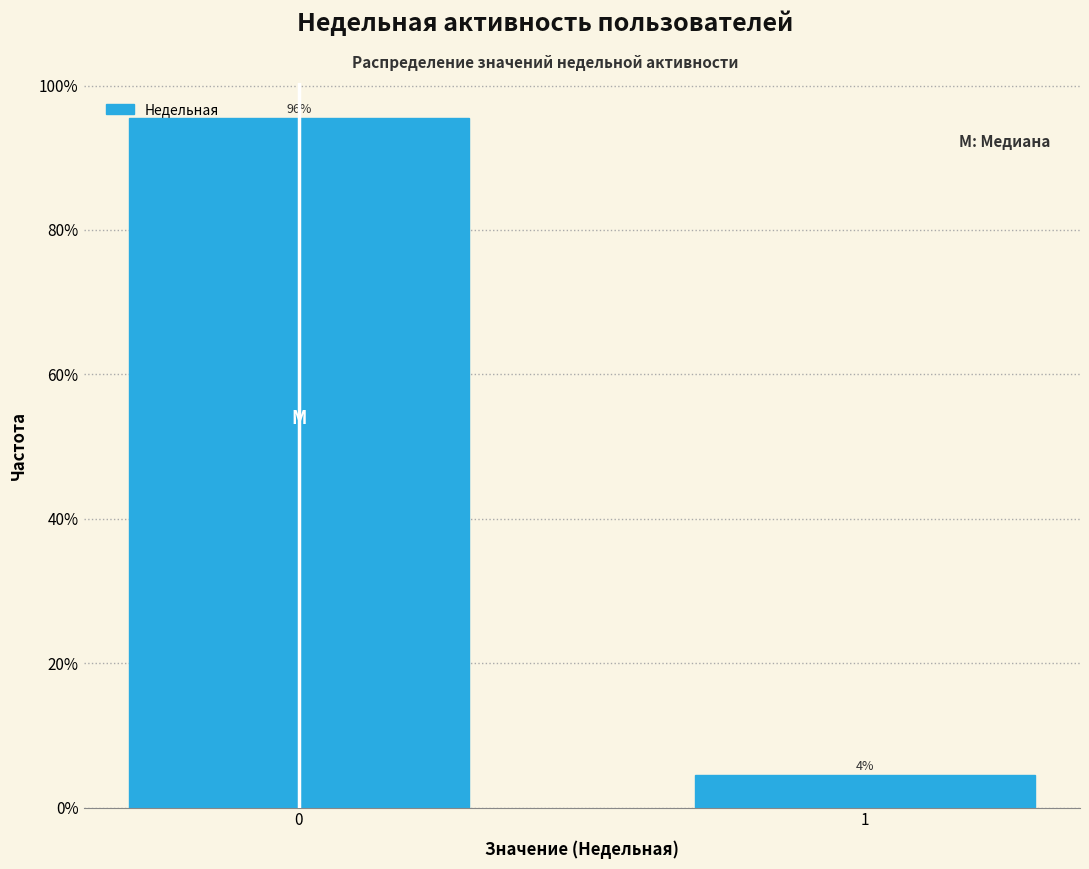

List the labels in order of value, smallest first.

1, 0